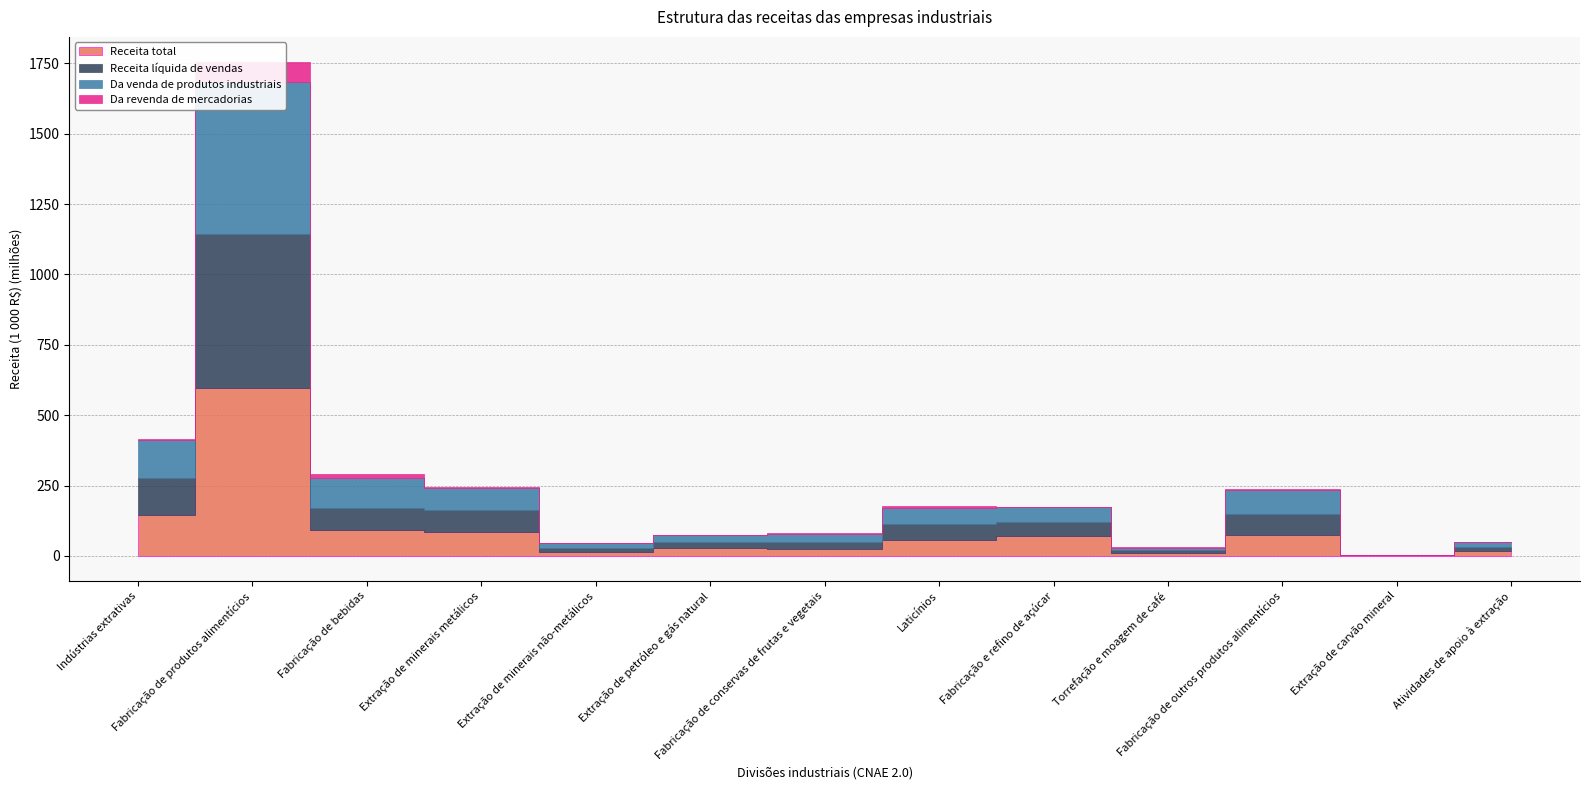

Which series changed the most between Indústrias extrativas and Extração de minerais não-metálicos?

Receita total